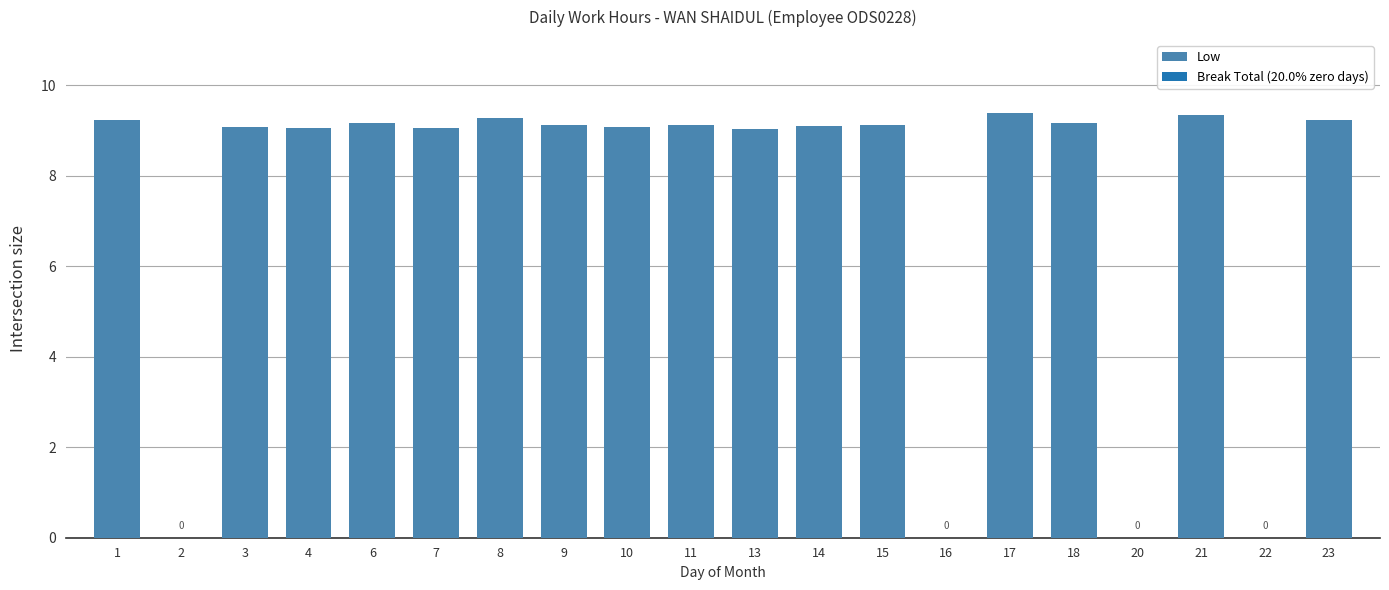

The value at 20 is 0.0. True or false?

True